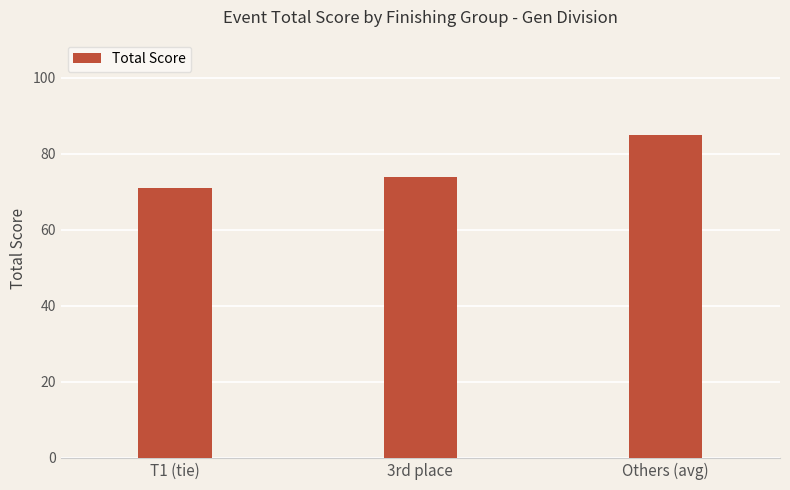

Read the value at T1 (tie), to the nearest 10.

70